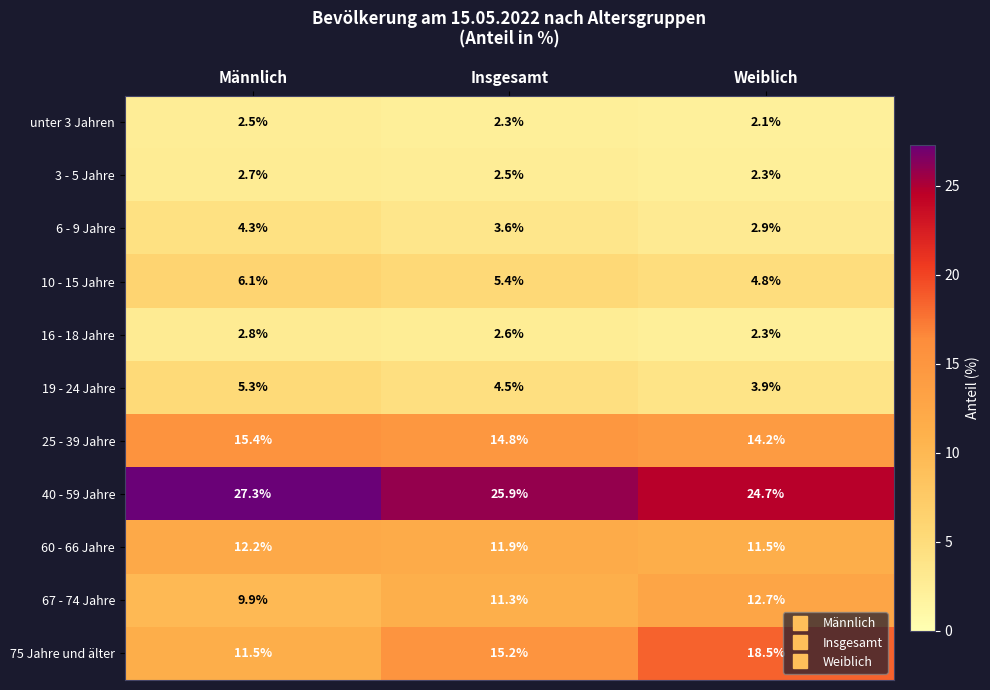

What is the lowest value of the 19 - 24 Jahre series?

3.9